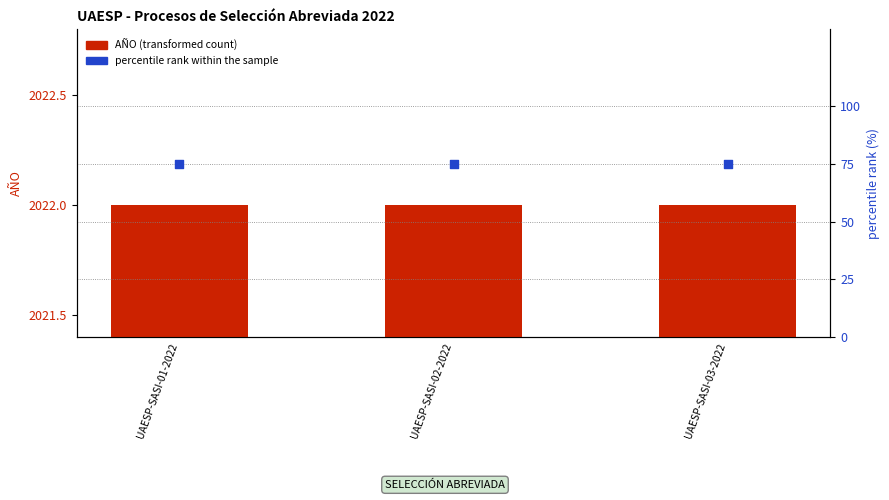

Which series has the largest total across all categories?

AÑO